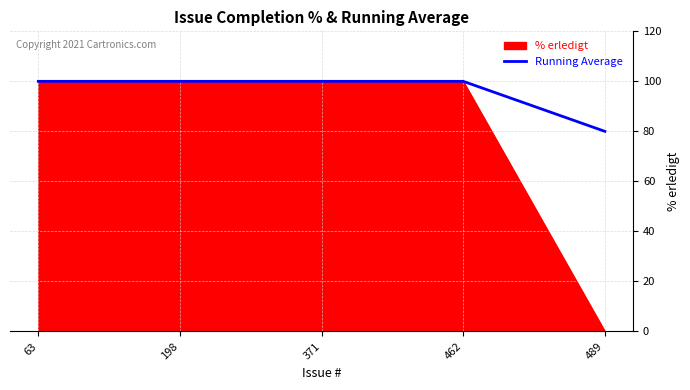

Rank the series by their average value, from highest to lowest.

Running Average, % erledigt